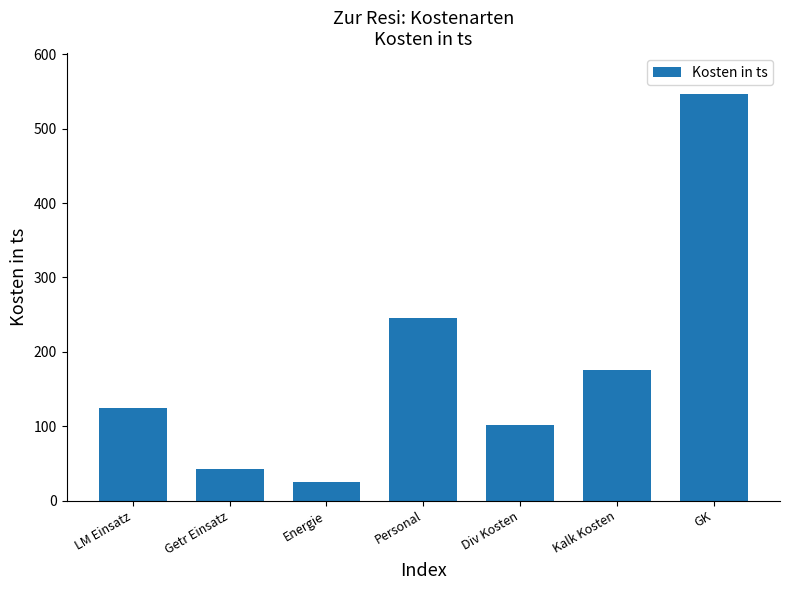

Reading left to right, transcribe all the data shown in this chart.

125	42	25	245	102	175	547